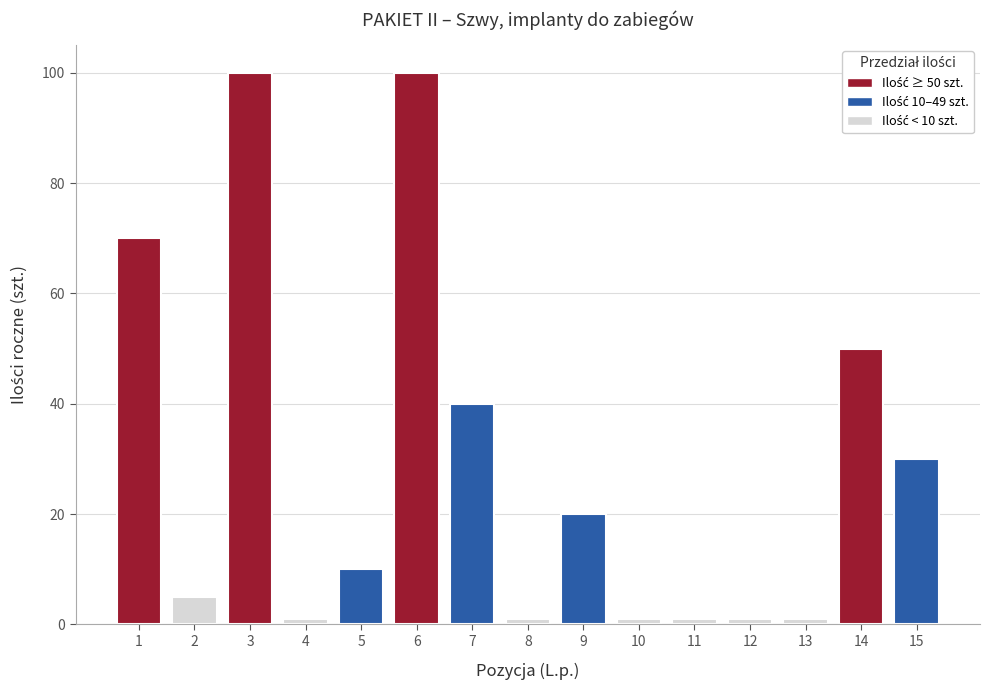

What is the average value?

29